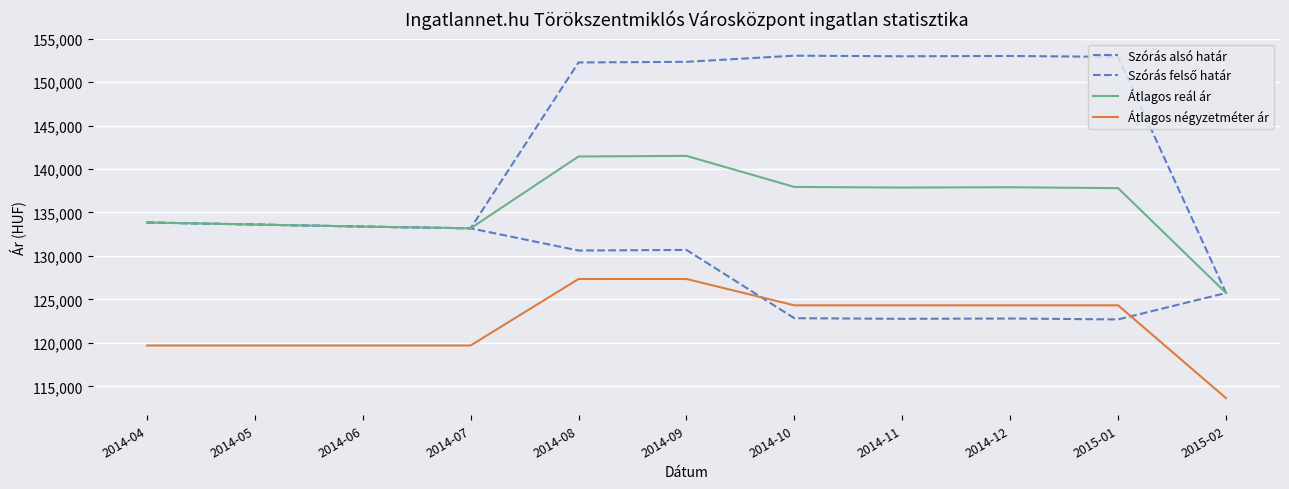

What is the label of the 11th point from the right?

2014-04